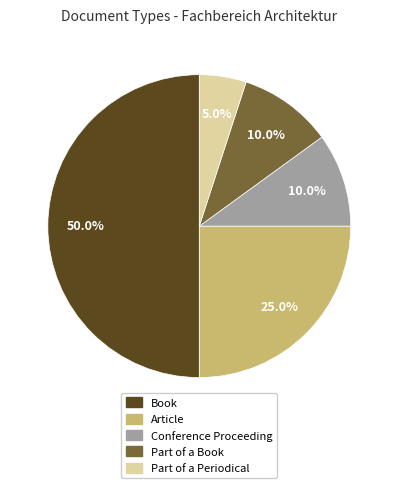

To the nearest percent, what is the difference between the Part of a Periodical and Book slice percentages?

45%